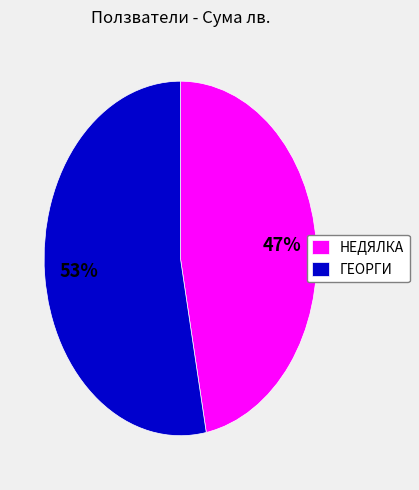

To the nearest percent, what percentage of the pie is ГЕОРГИ?

53%